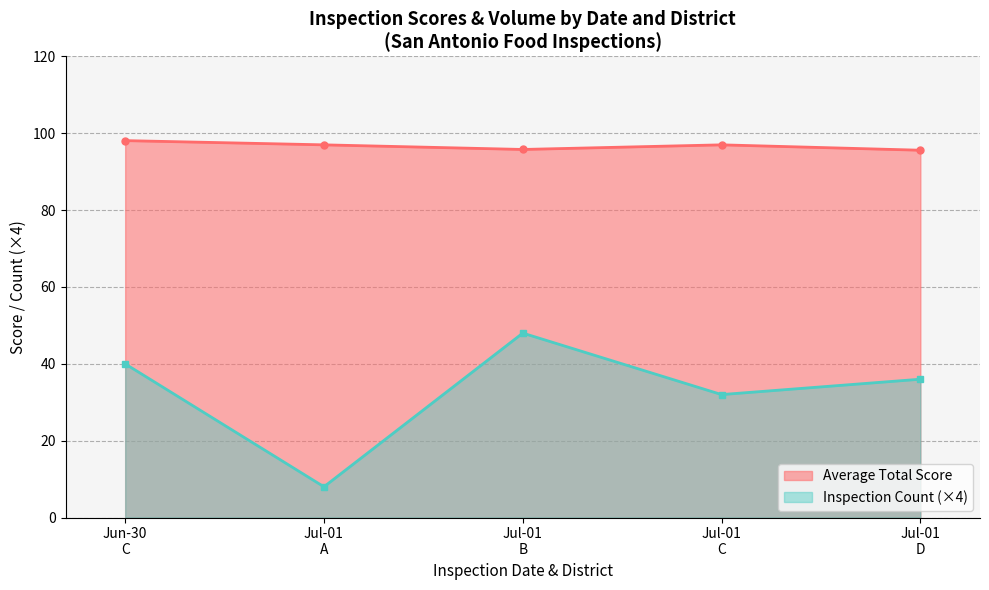

At 2024-07-01 A, list the series in order from smallest to largest.

Inspection Count, Average Total Score